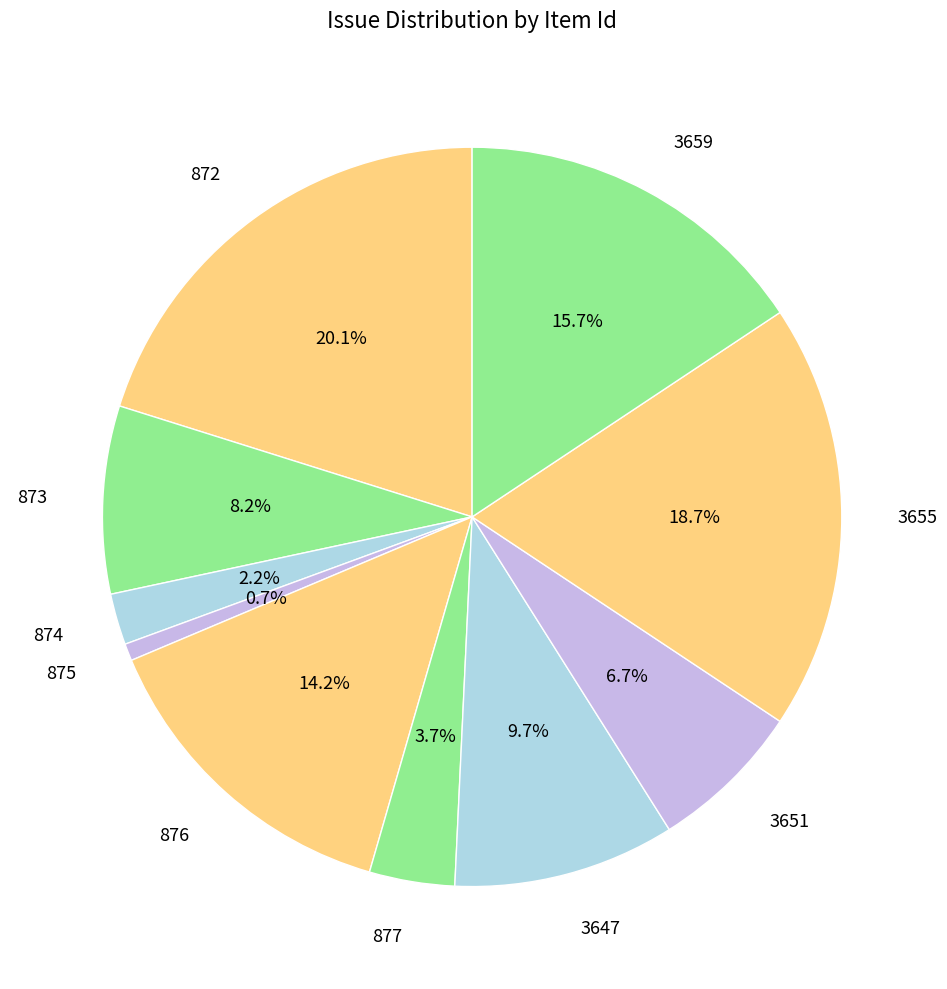

To the nearest percent, what is the combined percentage of 3647 and 3659?

25%